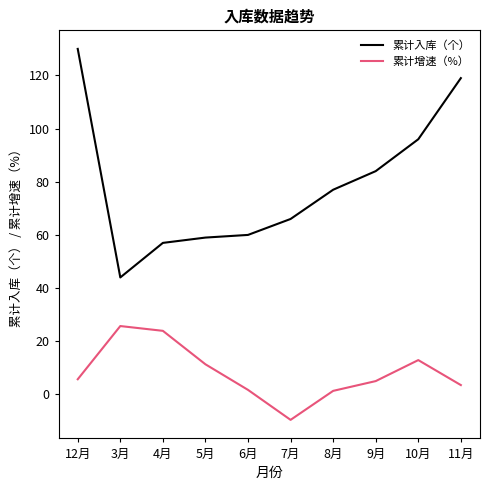

At which category is the sum across all series the highest?

12月